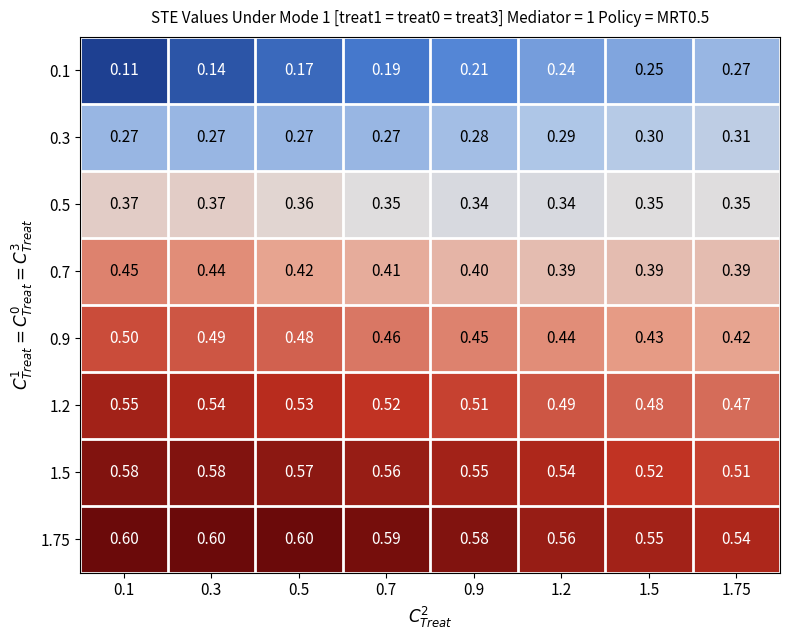

Is the value of 0.7 at 1.2 greater than the value of 1.2 at 0.1?

No